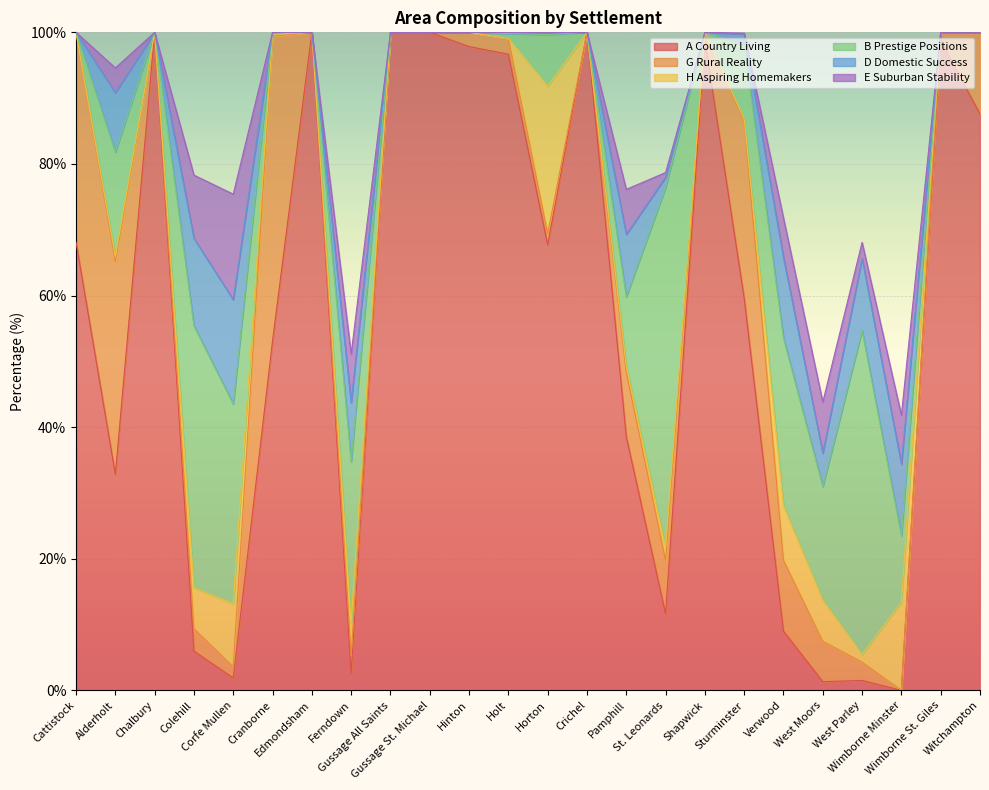

What is the value of the A Country Living point at the 15th from the left?

38.6